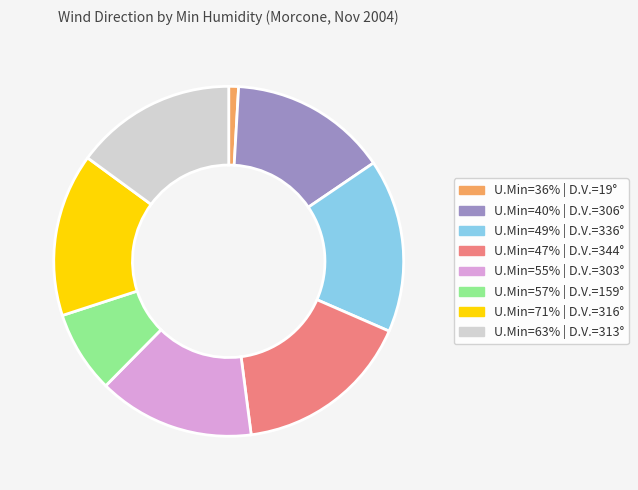

Is there any slice that represents more than half of the pie?

No